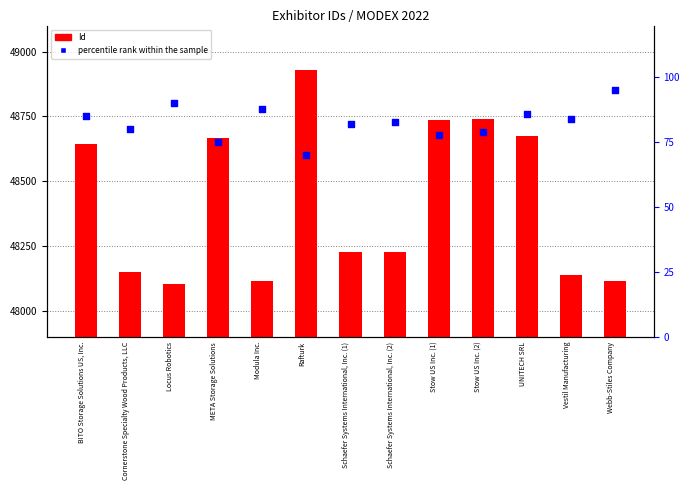

Which series reaches the minimum Y coordinate?

percentile rank within the sample